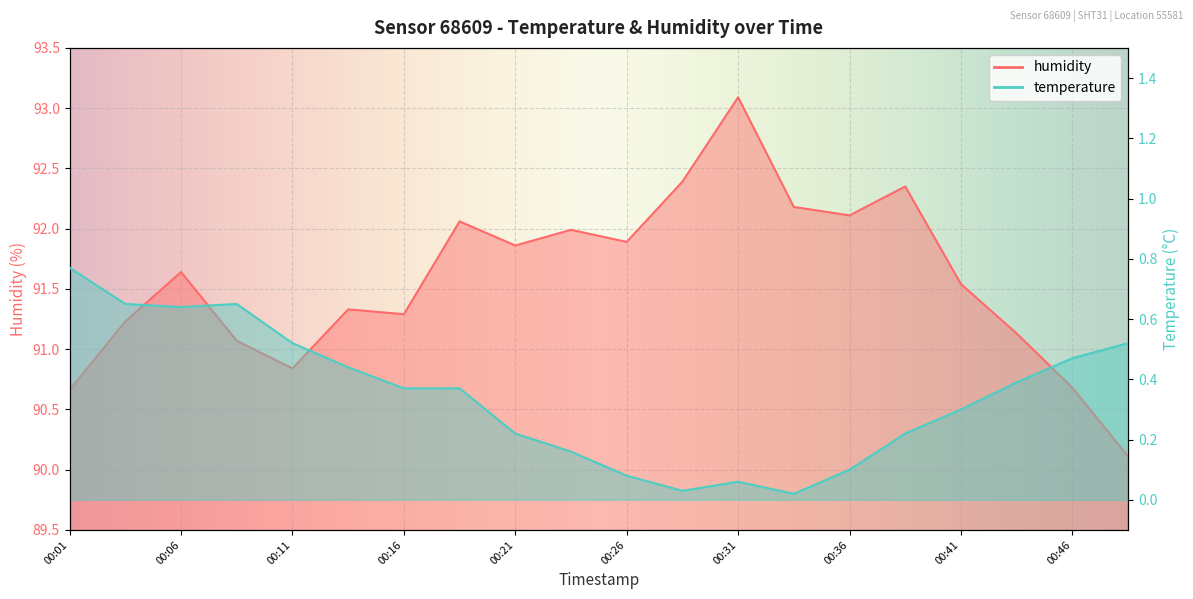

The value of temperature at 00:26 is 0.1. True or false?

True